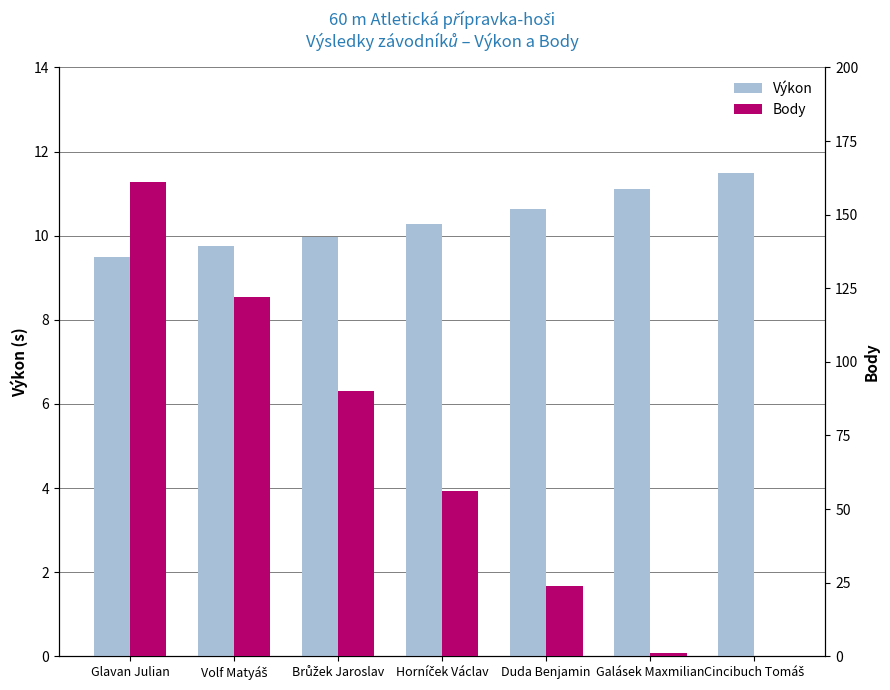

Between Brůžek Jaroslav and Galásek Maxmilian, which is larger?

Galásek Maxmilian